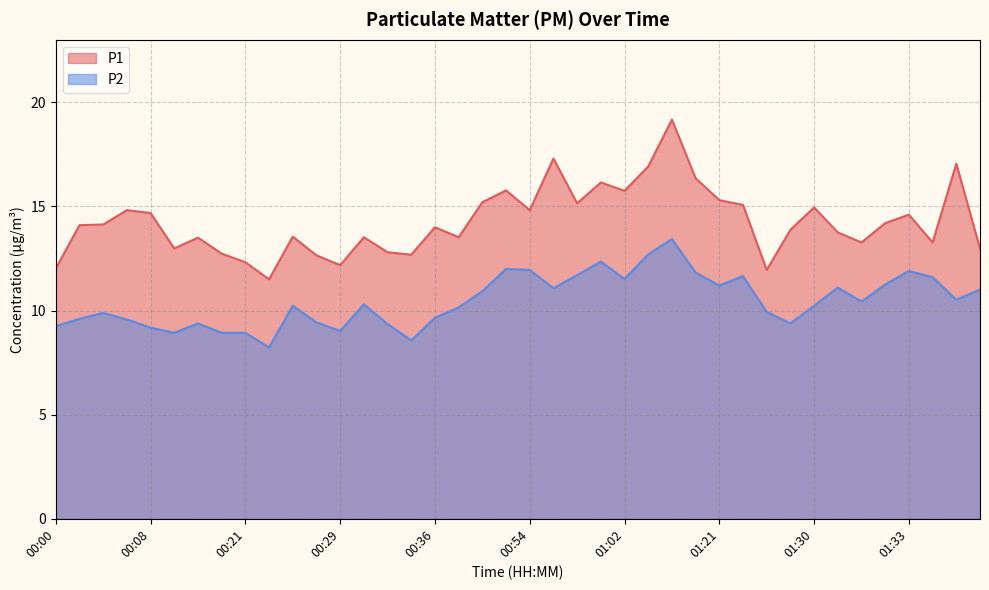

Is the value of P1 at 01:31 greater than the value of P2 at 00:30?

Yes